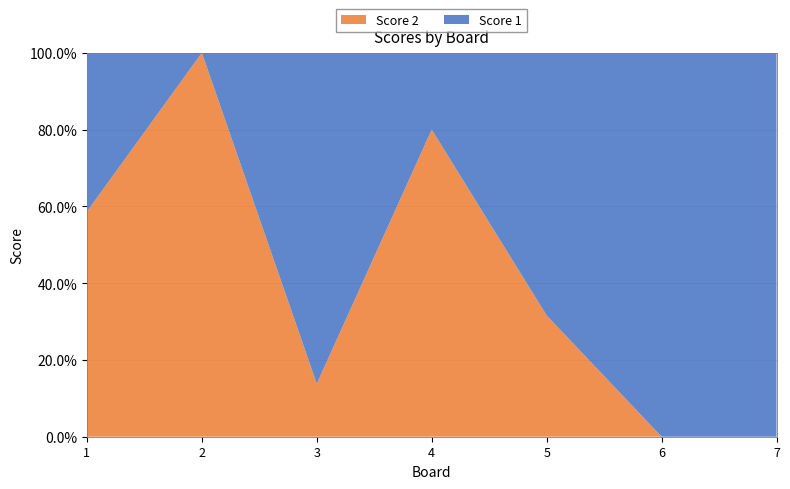

Reading left to right, list all the values displayed in this chart.

Score 1: 1=12	2=0	3=25	4=6	5=13	6=25	7=25
Score 2: 1=17	2=25	3=4	4=24	5=6	6=0	7=0